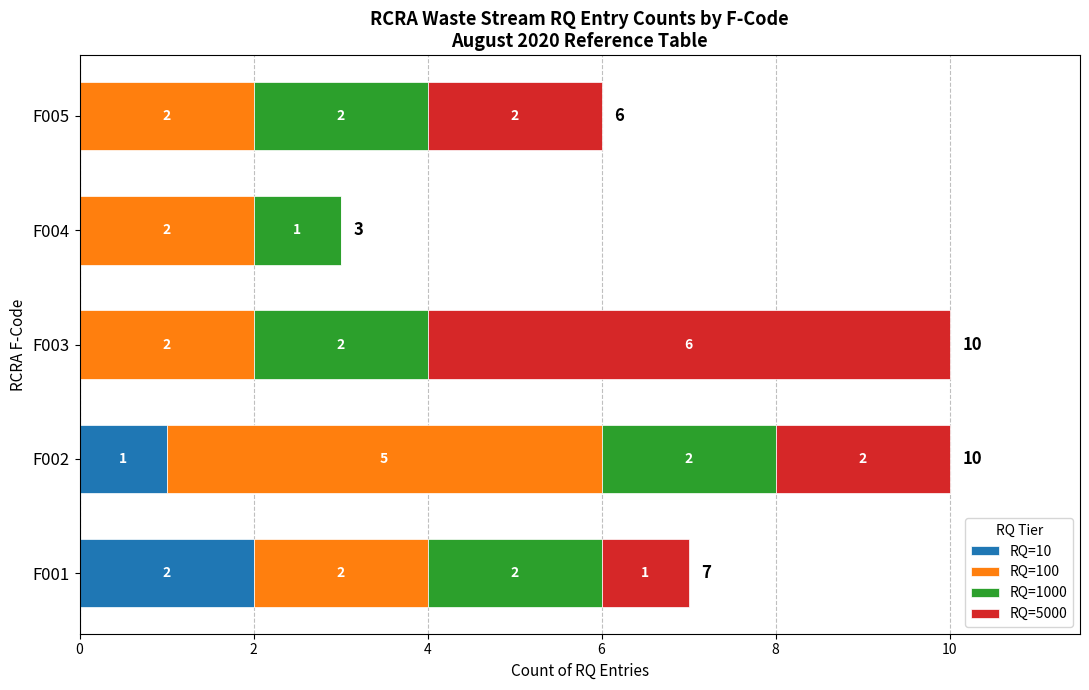

Where is RQ=10 nearest to the value 1?

F002